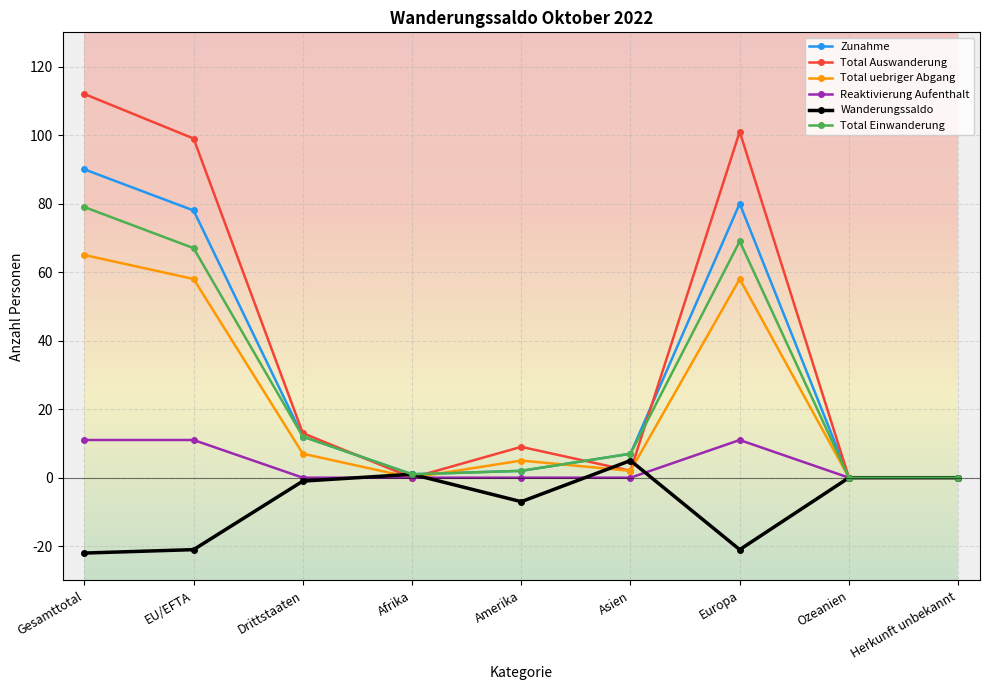

Is it true that Total uebriger Abgang equals 65 at Gesamttotal?

True